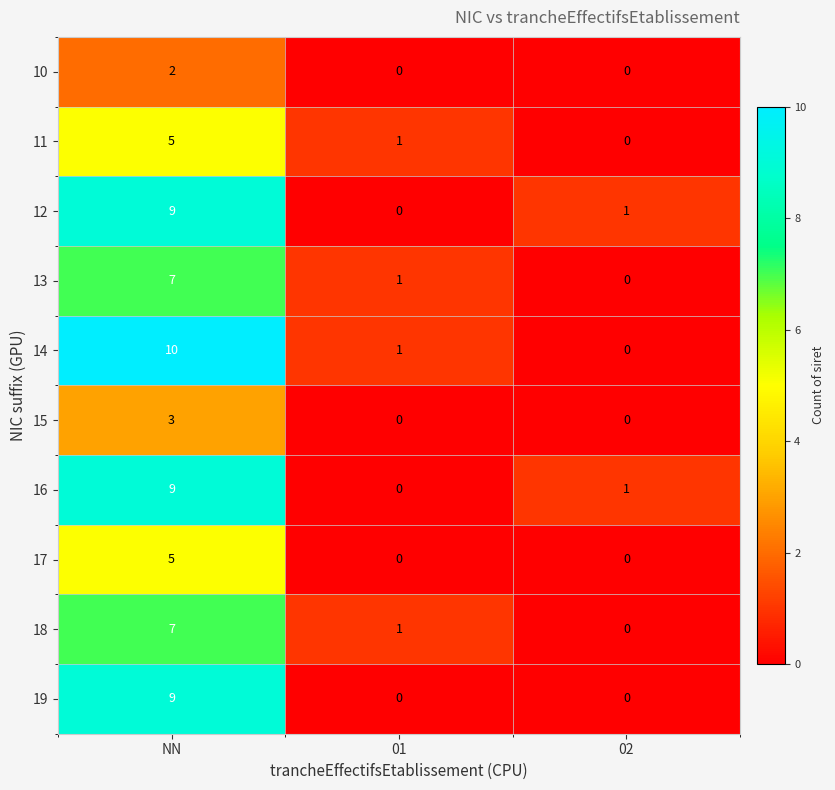

How many series are shown in this chart?

10